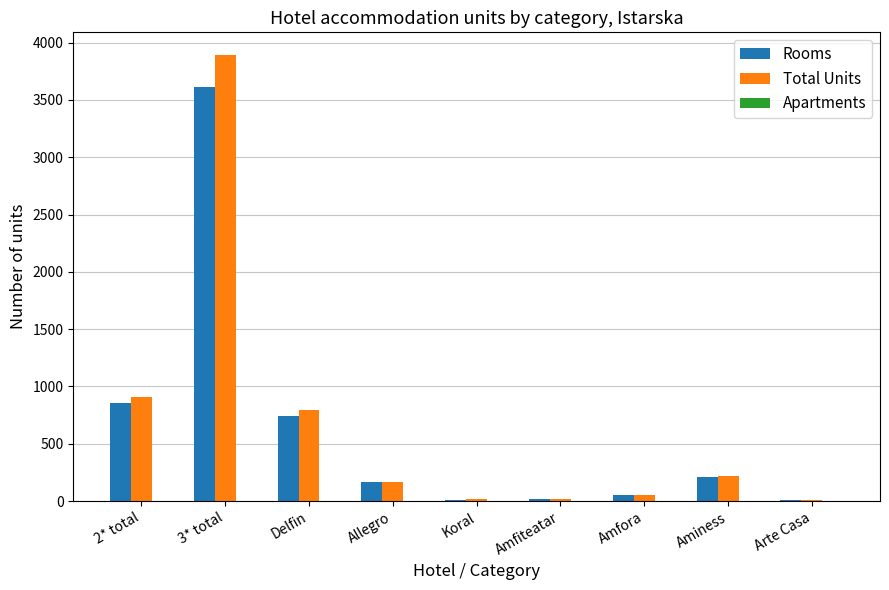

What is the greatest value displayed?

3895